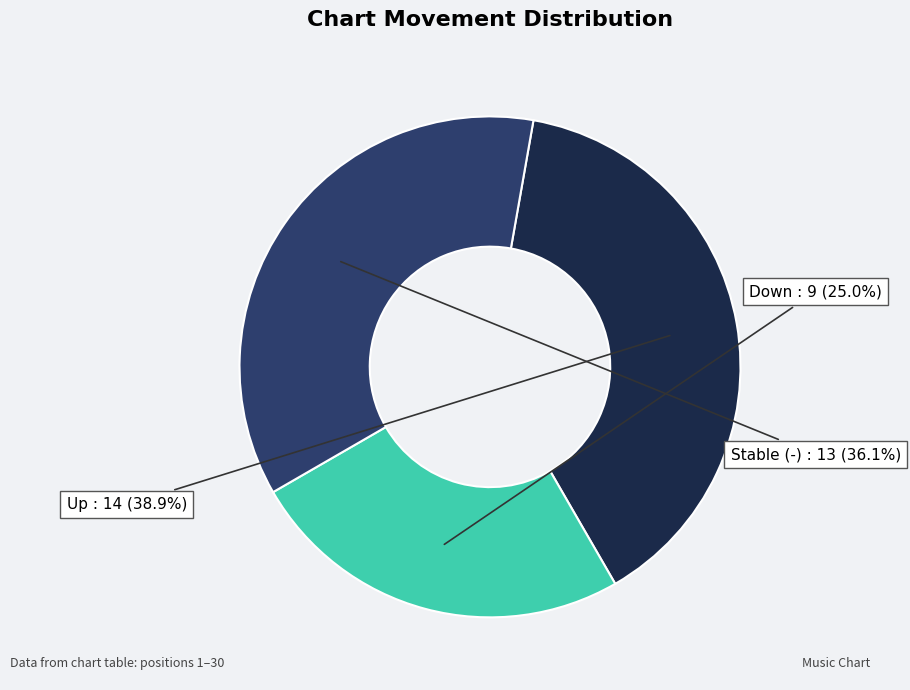

Is there any slice that represents more than half of the pie?

No